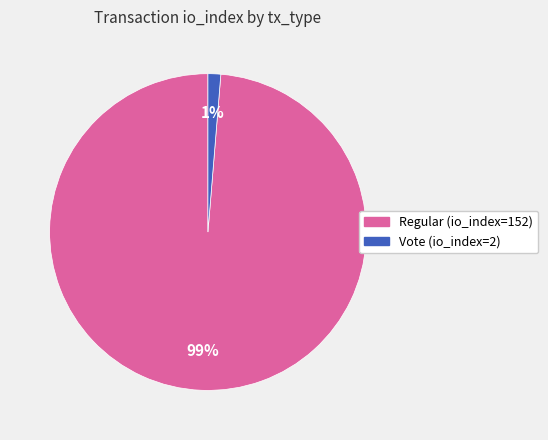

Do Regular (io_index=152) and Vote (io_index=2) together represent more than half of the pie?

Yes